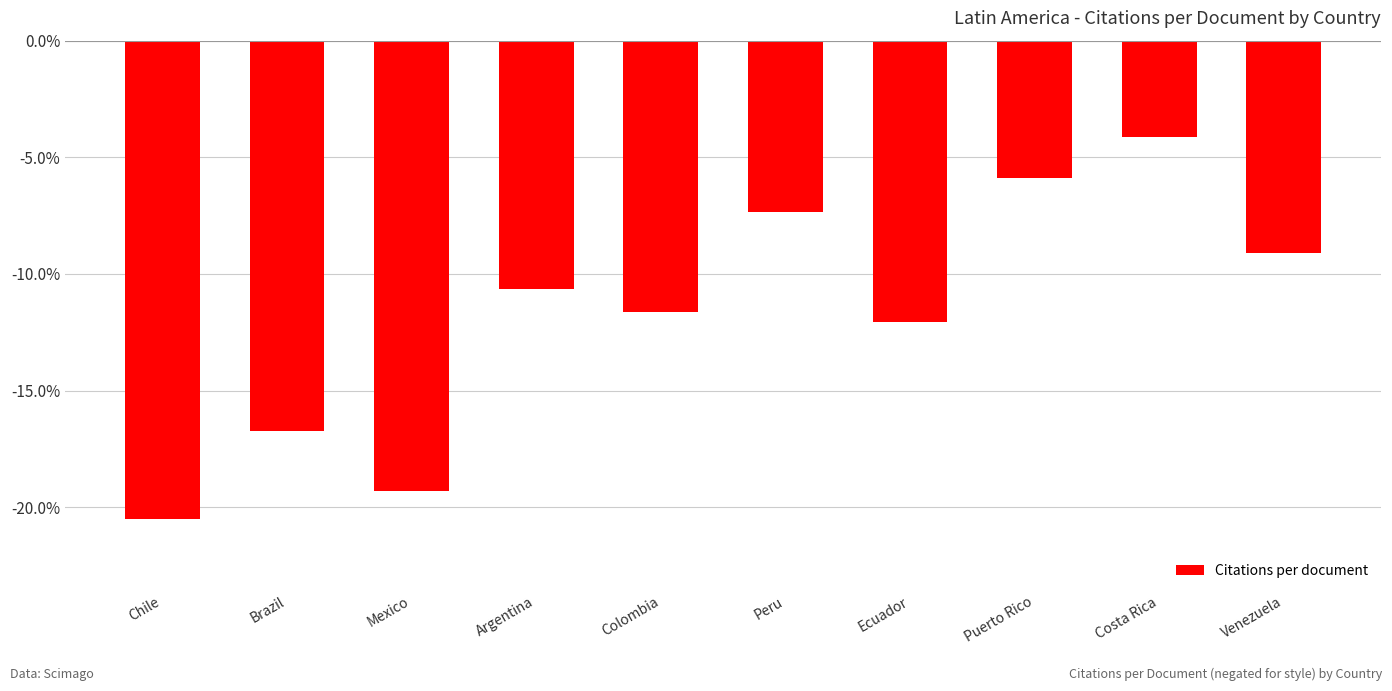

At which label does the data first exceed -10?

Peru